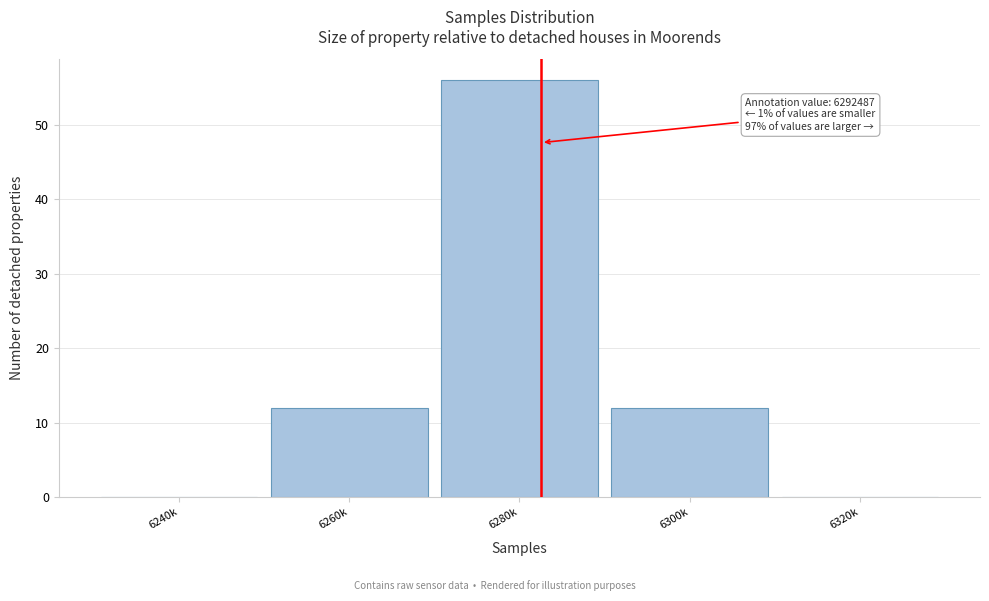

Reading right to left, transcribe all the data shown in this chart.

6320k=0	6300k=12	6280k=56	6260k=12	6240k=0